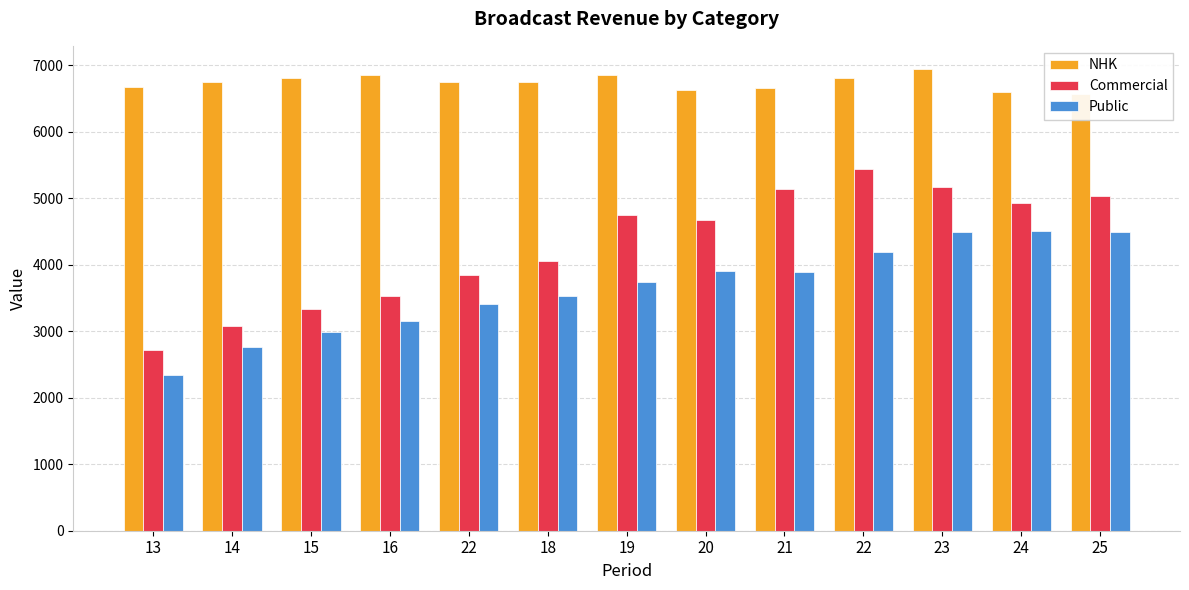

Which category has the highest value in the Commercial series?

22